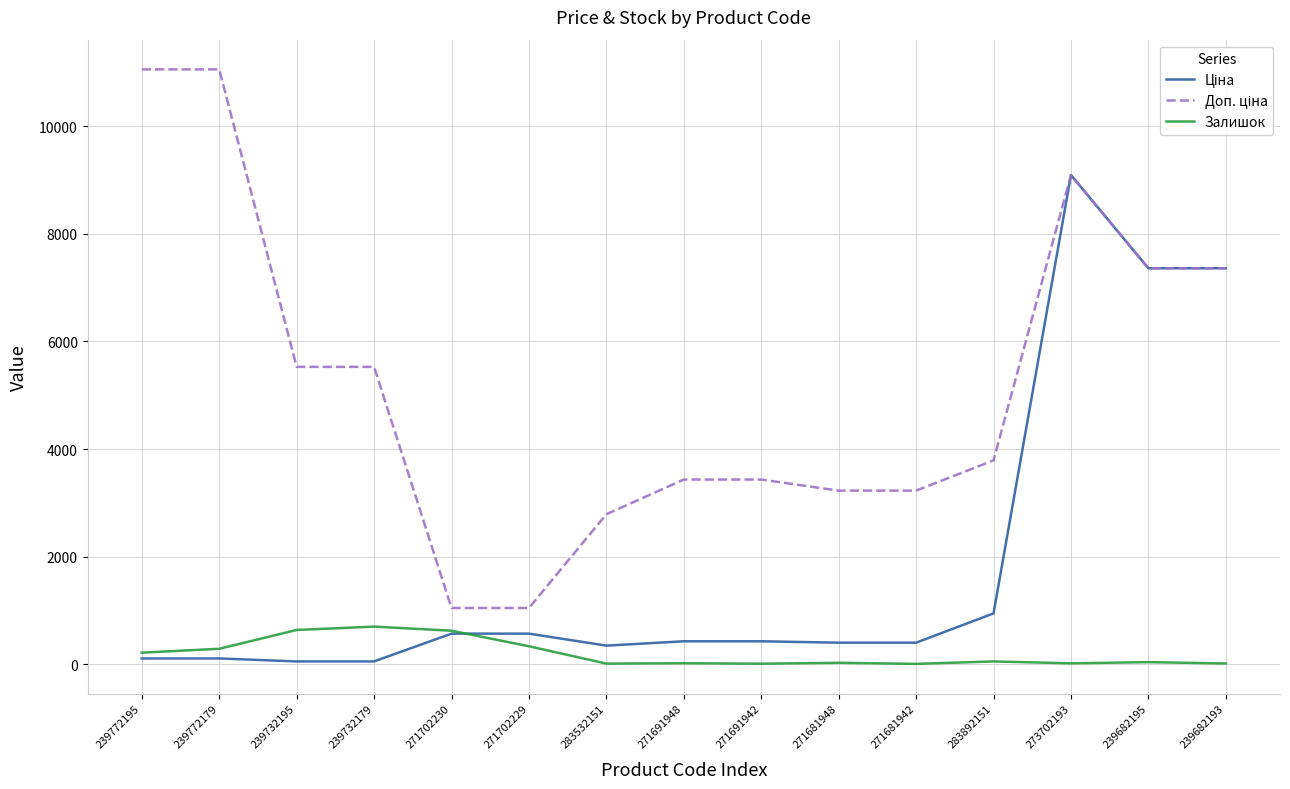

What is the minimum value shown in the chart?

10.0